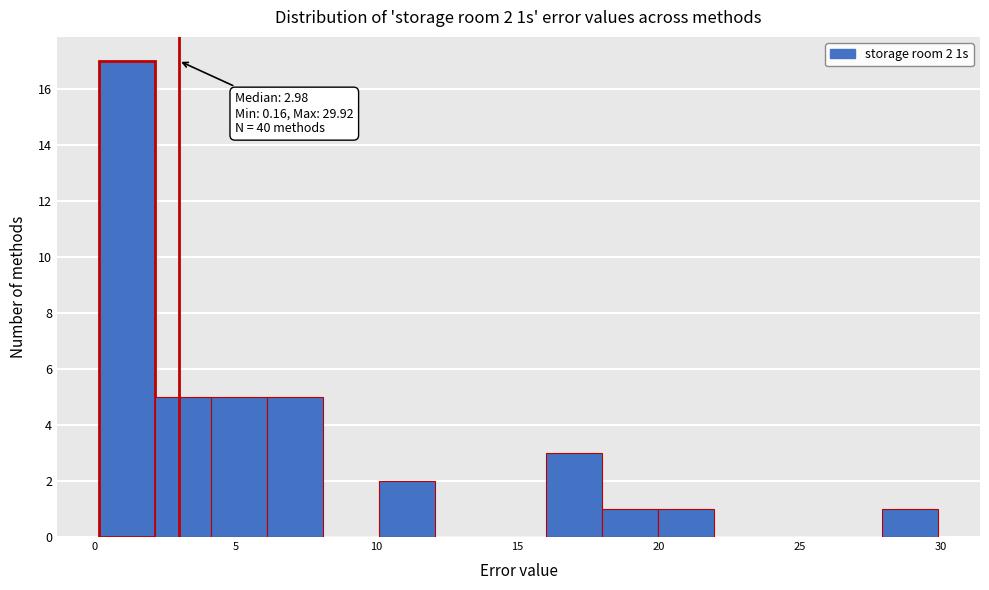

Read against the x-axis, roughly where is the centre of the tallest bar?

1.0